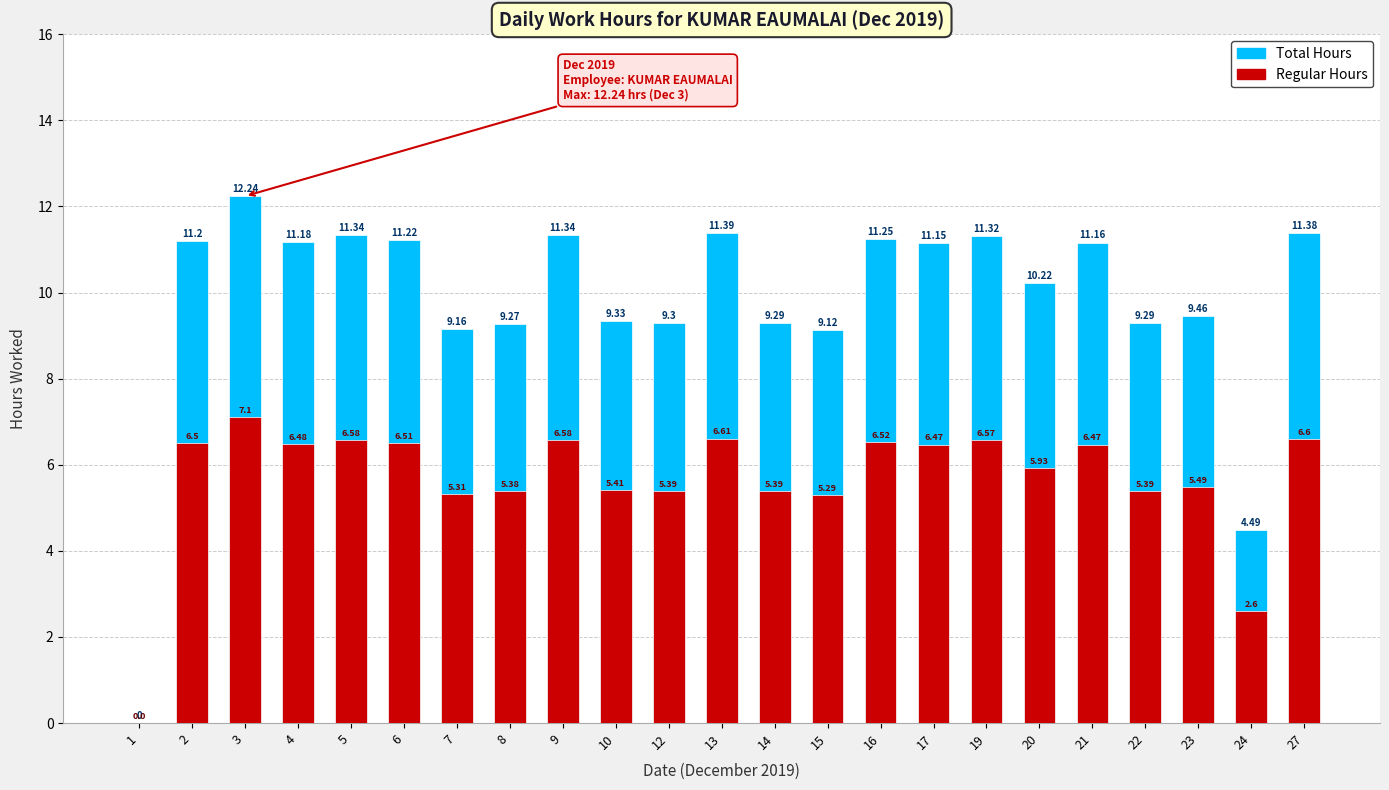

How many values in Regular Hours are above zero?

22